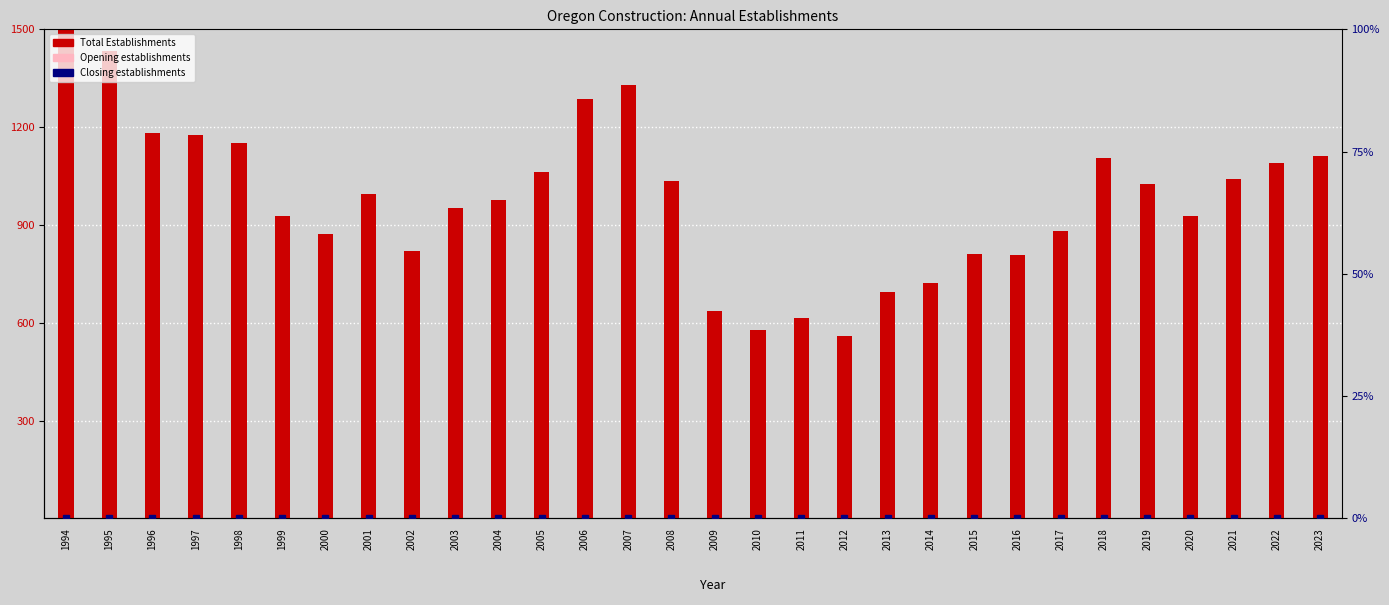

What is the spread (max minus min) of values at 2003?

952